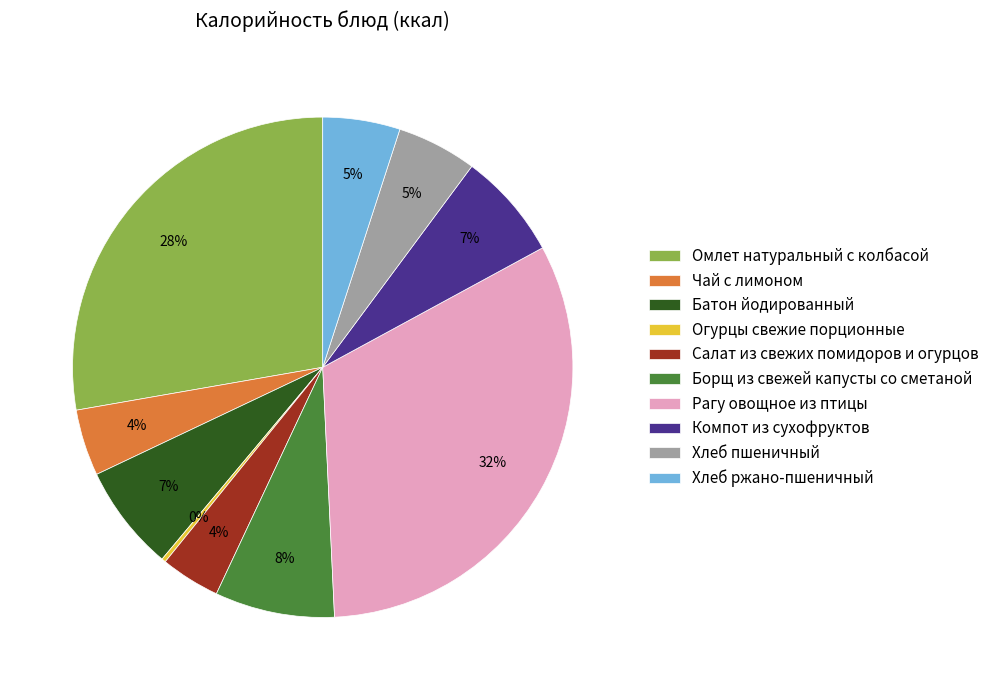

Does any single category account for the majority?

No